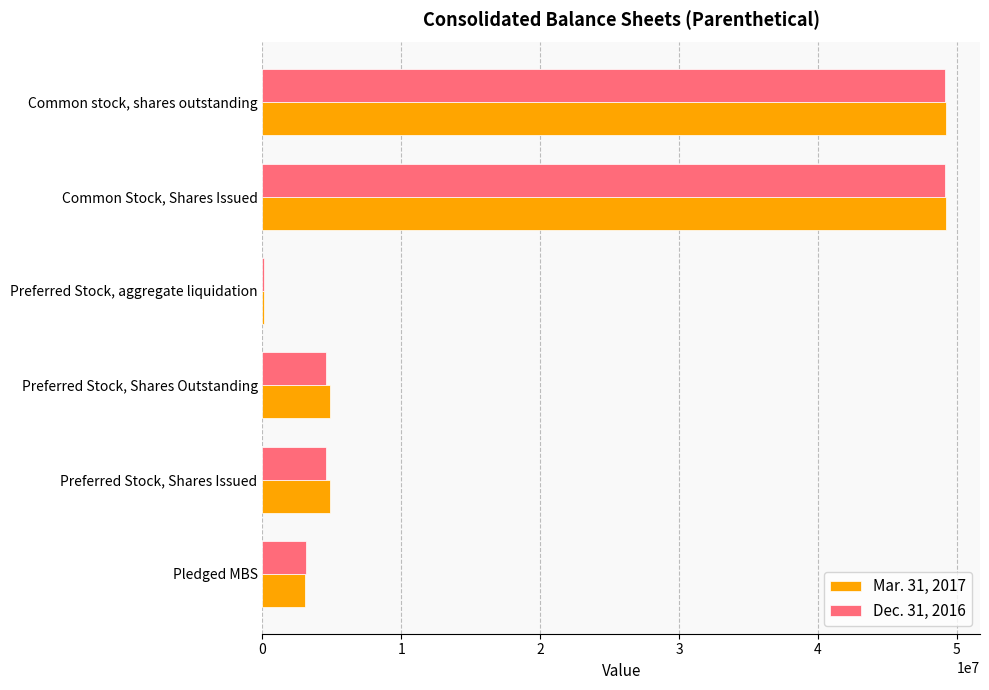

Which series changed the most between Preferred Stock, Shares Outstanding and Common Stock, Shares Issued?

Dec. 31, 2016